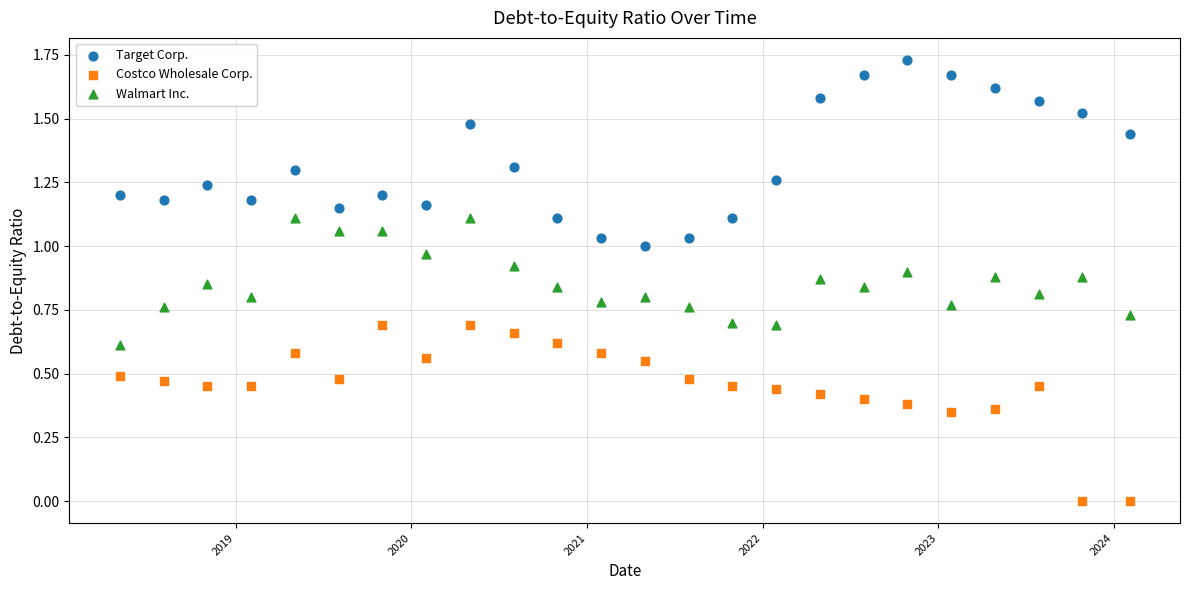

What are all the series names shown in the legend?

Target Corp., Costco Wholesale Corp., Walmart Inc.